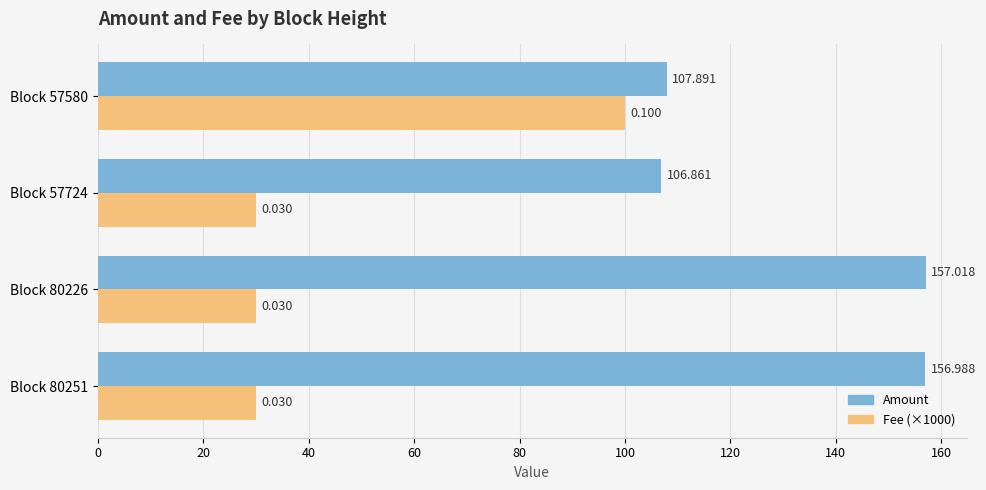

Which series has the largest total across all categories?

Amount